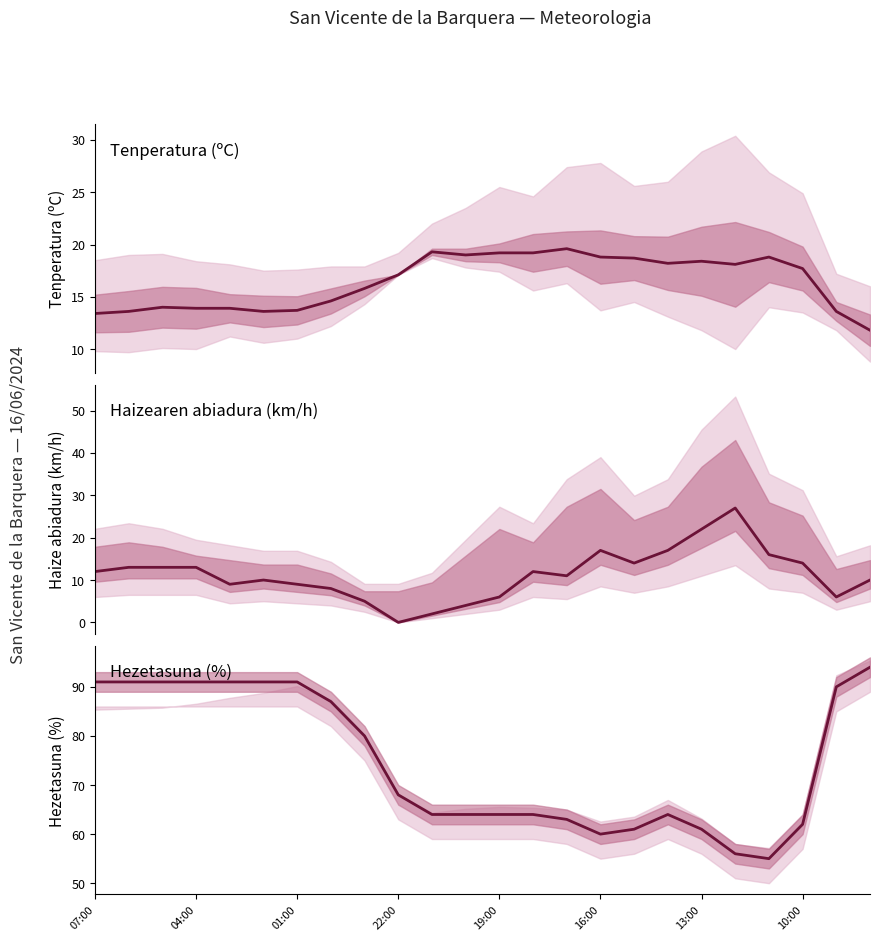

What is the difference between the Hezetasuna (%) values at 14 and 04:00?

28.0